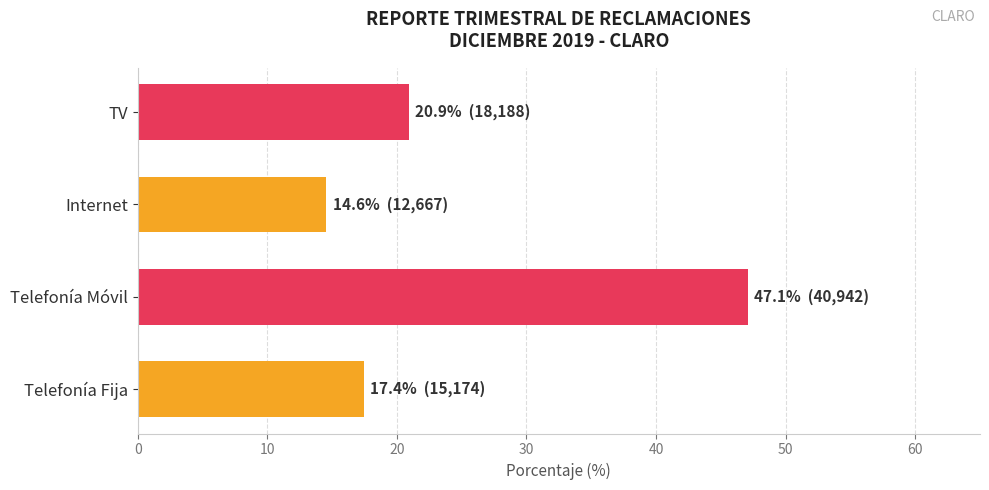

Read the value at Telefonía Móvil.

47.1